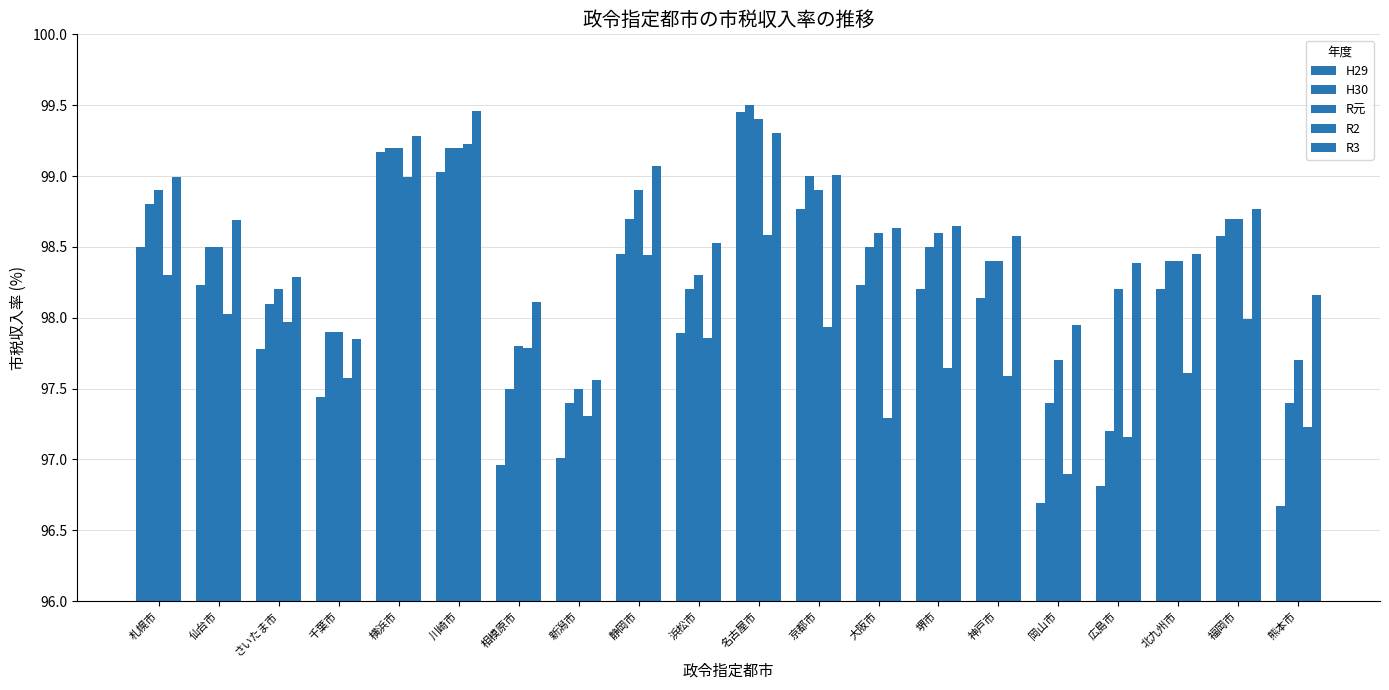

What is the value of the H29 bar at the 12th from the left?

98.8